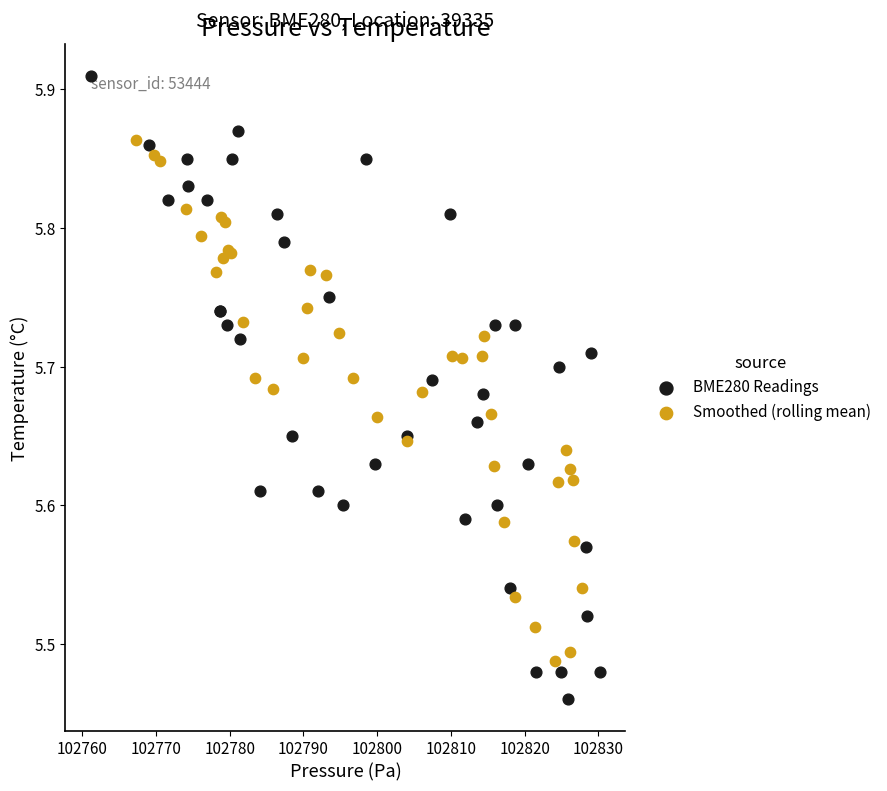

Which series has the largest Y range (max minus min)?

BME280 Readings